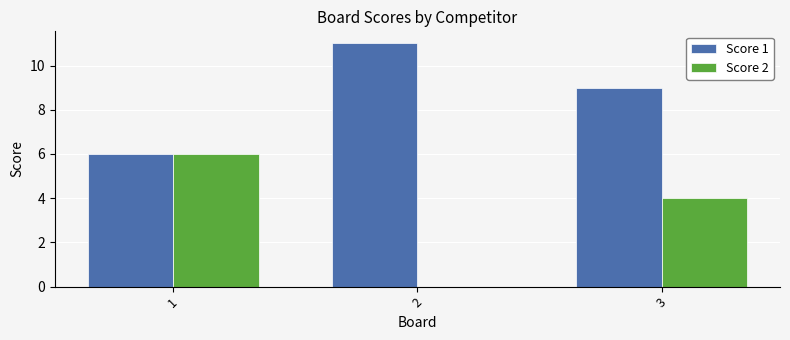

True or false: Score 2 has a value of 2 at 2.

False